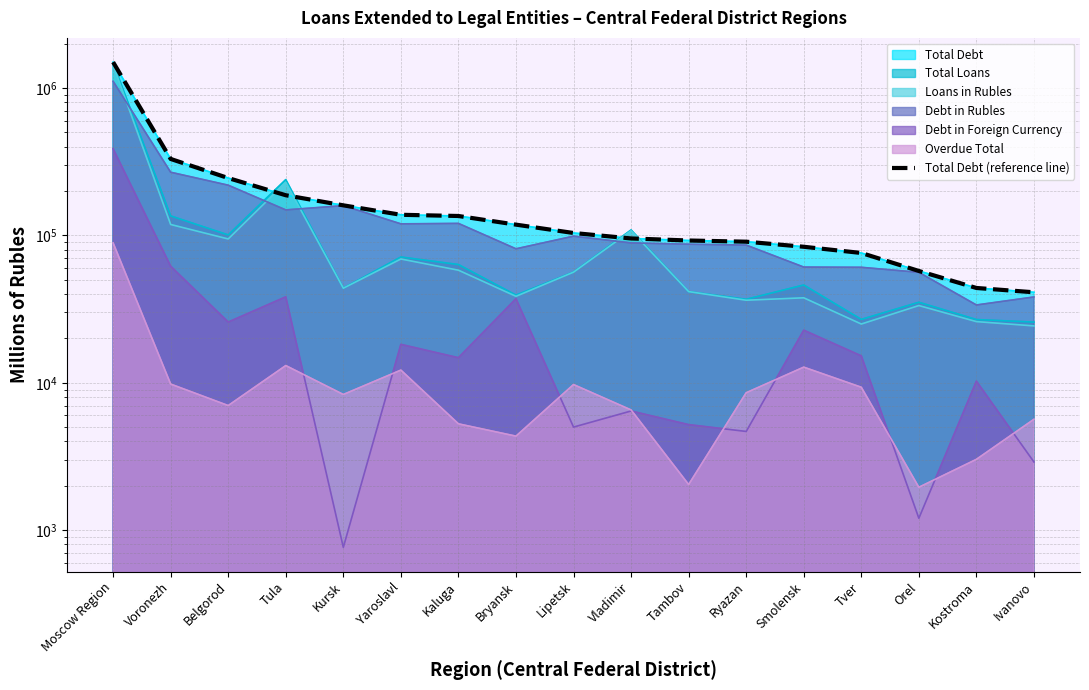

True or false: the data has more than 0 interior local peaks.

False